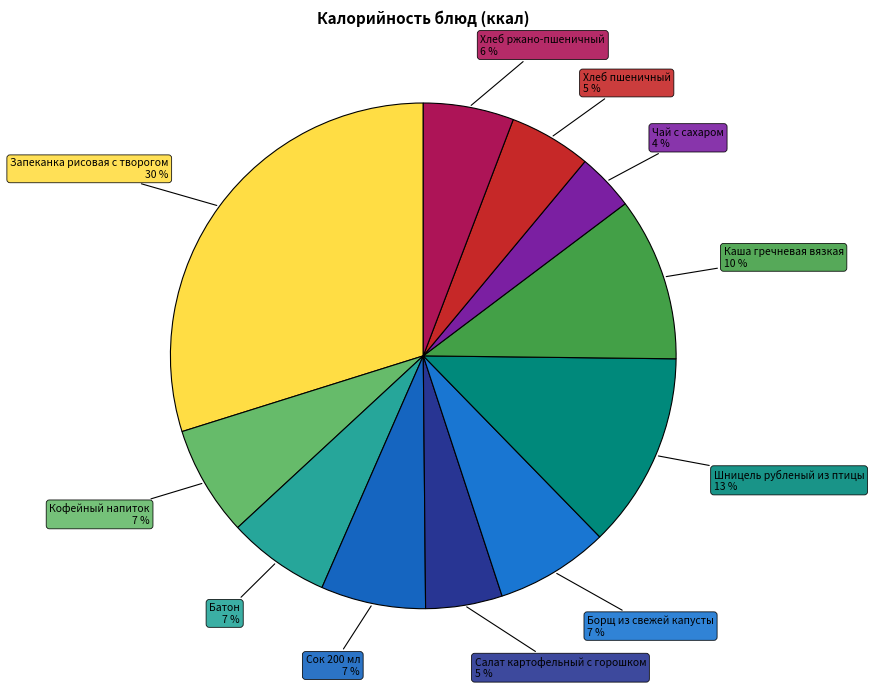

How many slices are in this pie chart?

11